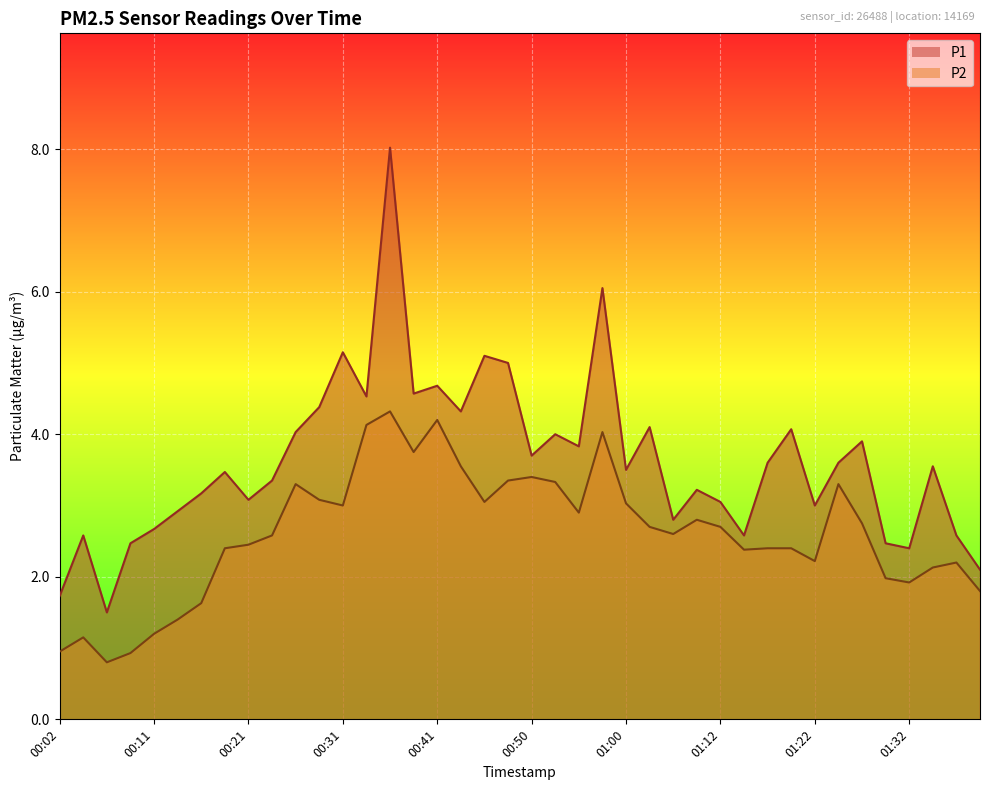

Does the chart display data point markers on the line(s)?

No